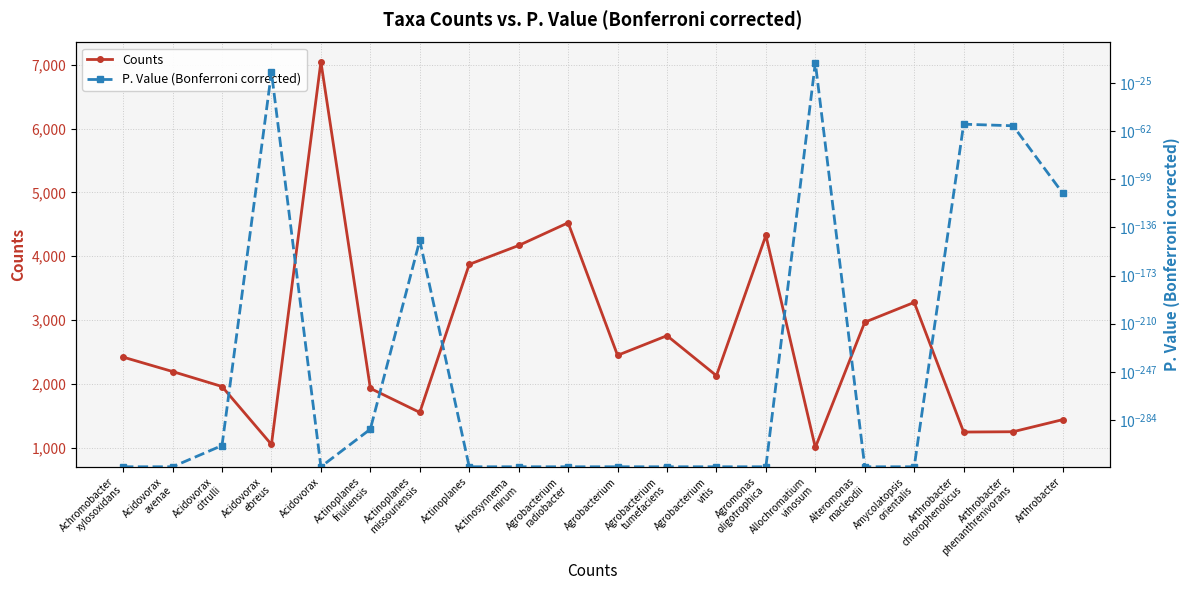

What is the label of the 7th point from the right?

Agromonas
oligotrophica